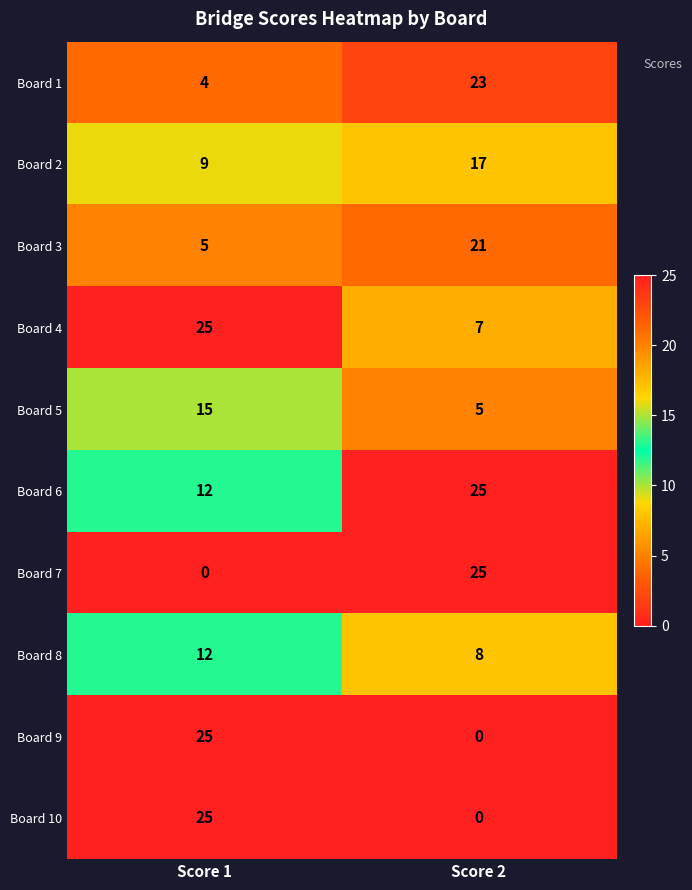

Is it true that Board 8 equals 8 at Score 2?

True